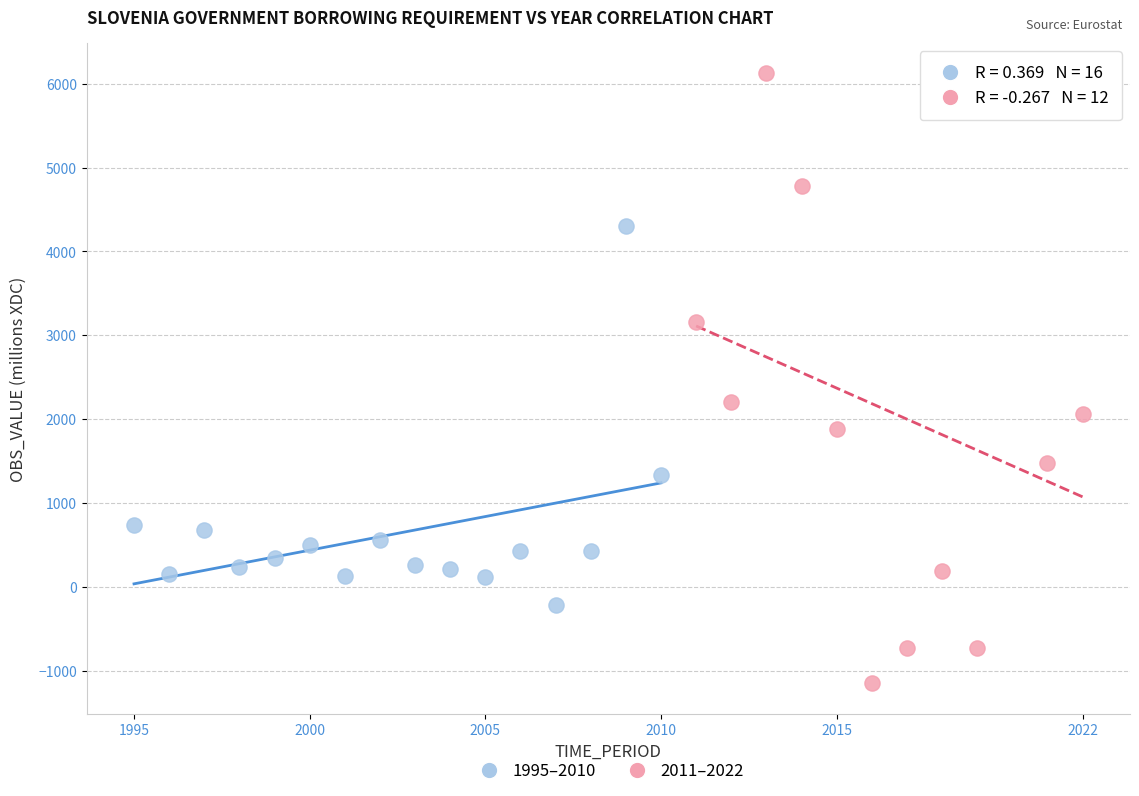

Which series contains the lowest Y value?

2011–2022